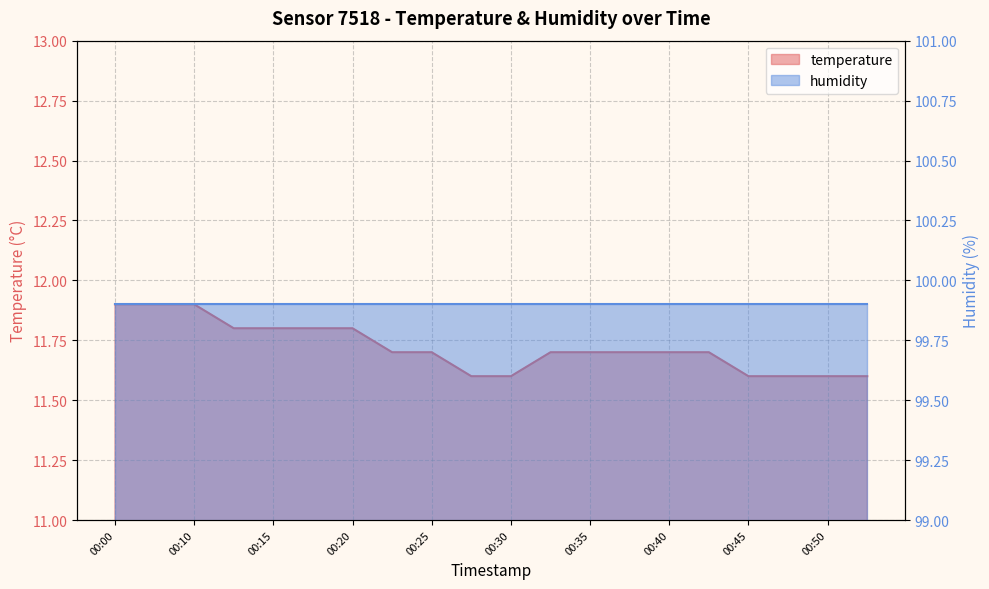

How many data points does each series have?

20